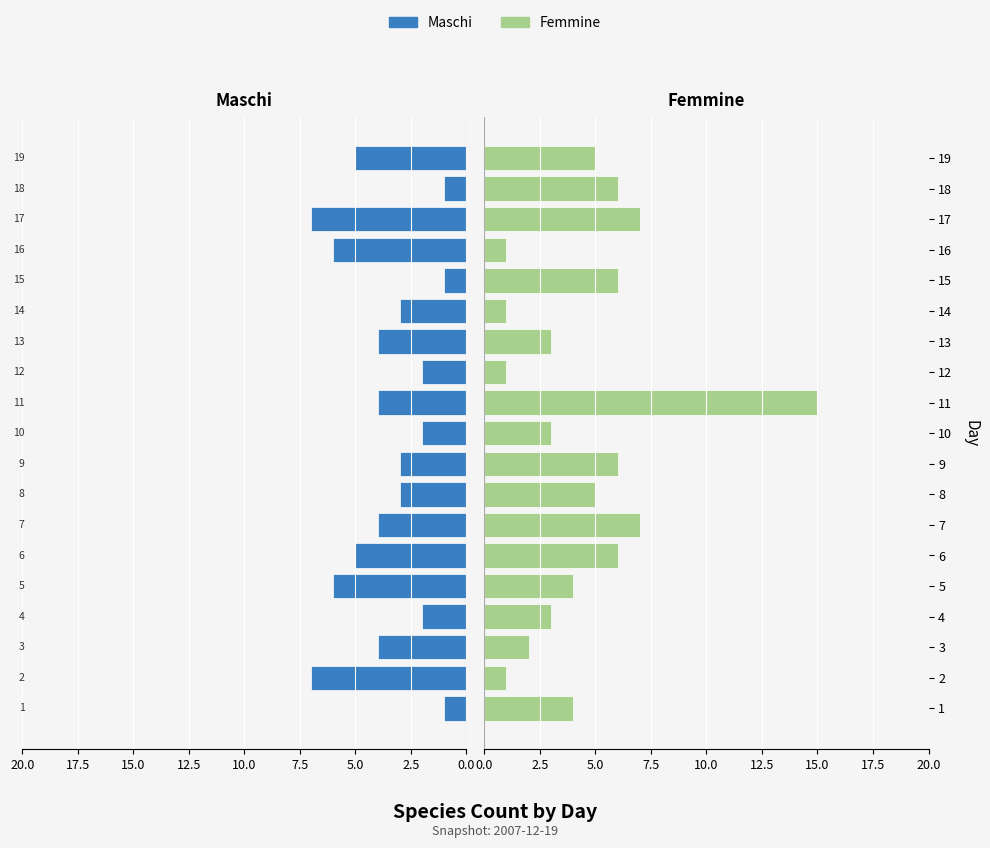

True or false: Femmine has a value of 6 at 9.

True